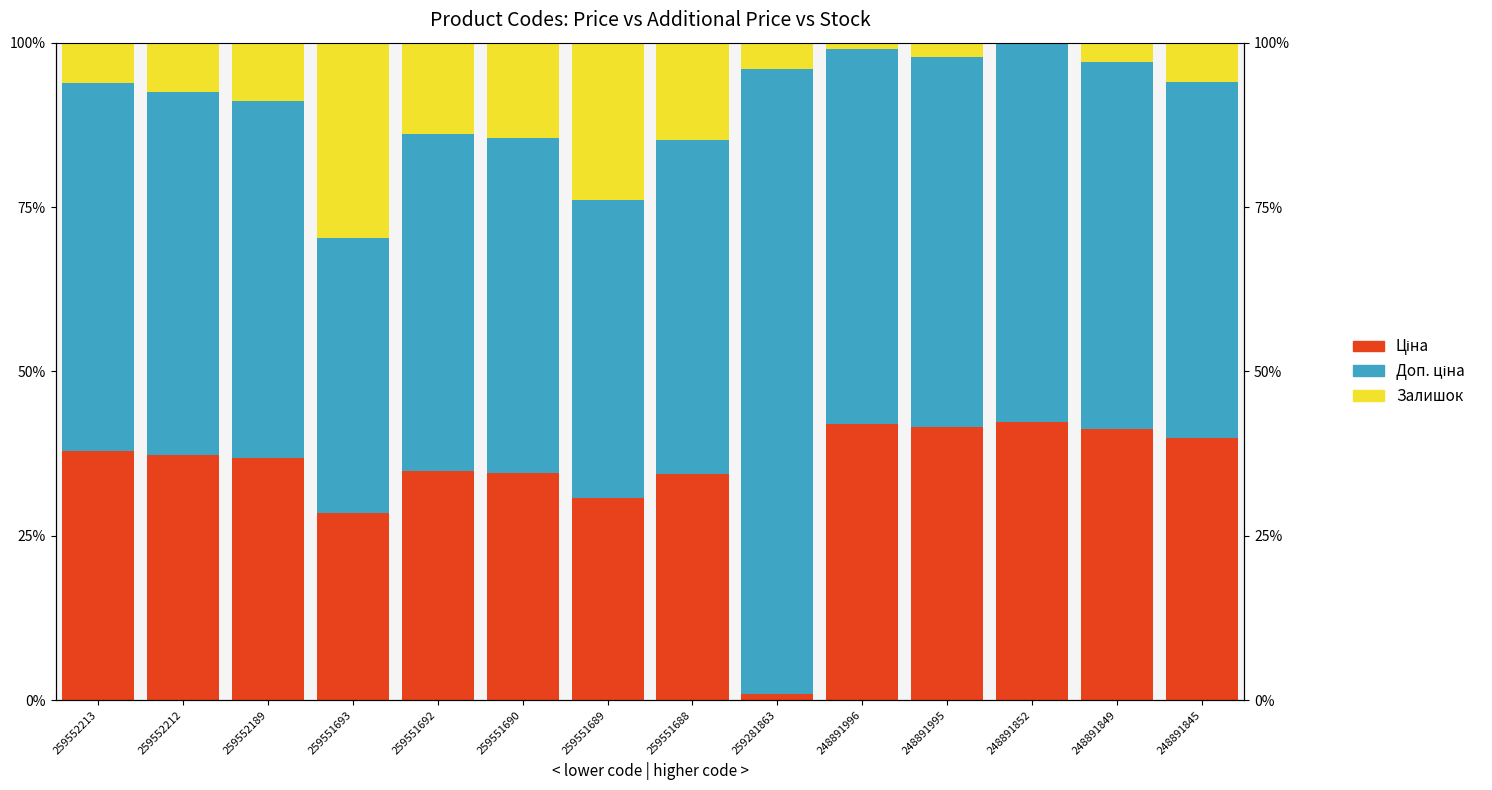

What value does the Ціна series have at 259551689?

30.7